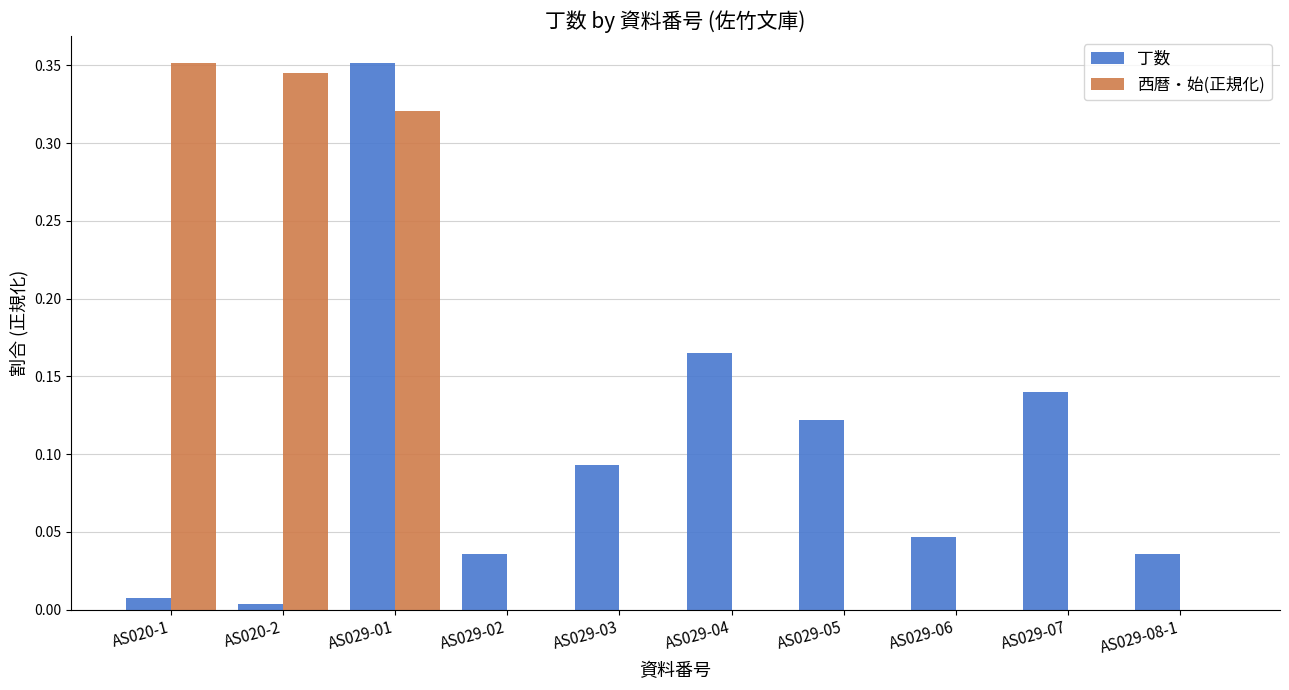

Between AS029-01 and AS029-06, which series saw the biggest shift?

西暦・始(正規化)